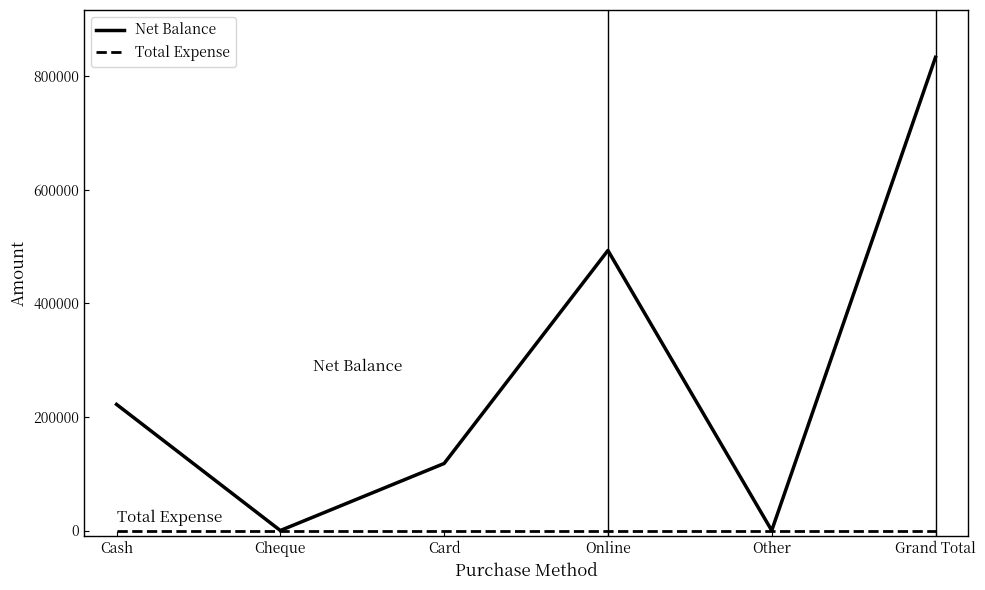

Count the number of categories in the chart.

6